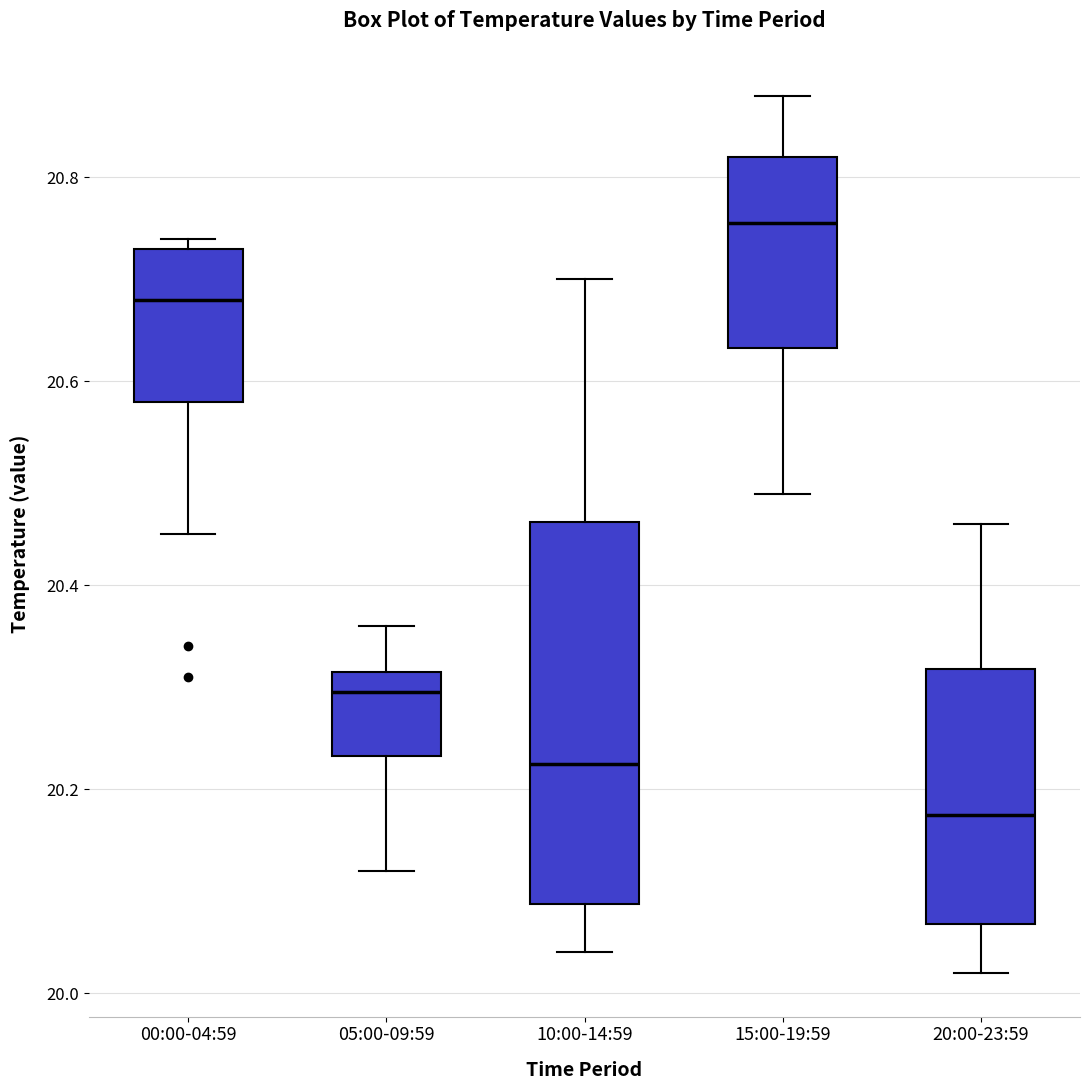

Which box is the tallest, from its lower edge to its upper edge?

10:00-14:59